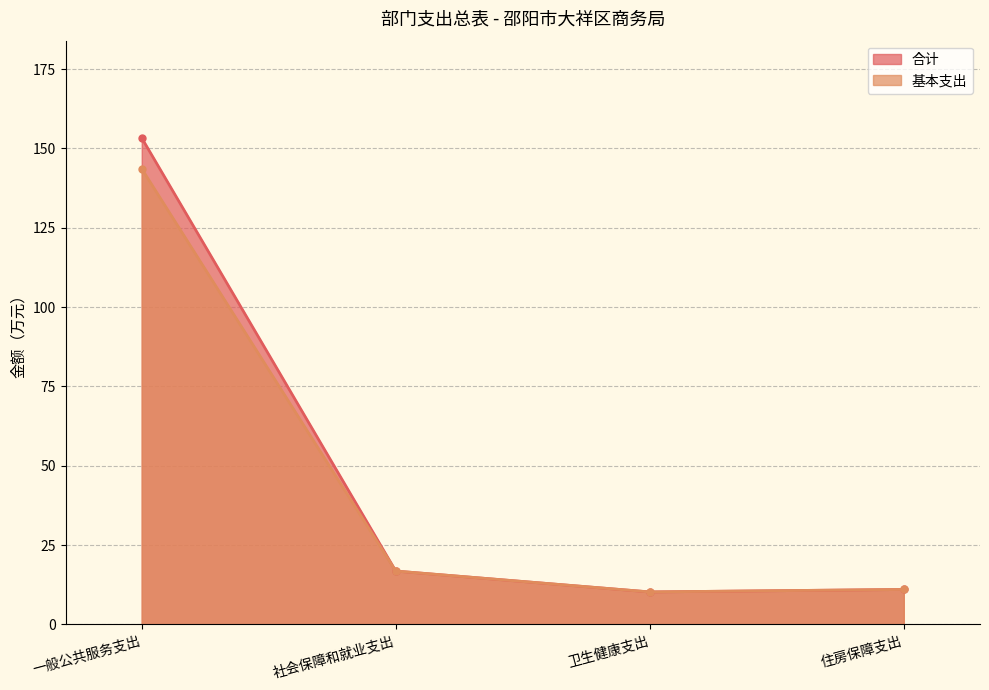

Rank the series by their maximum value, from lowest to highest.

基本支出, 合计